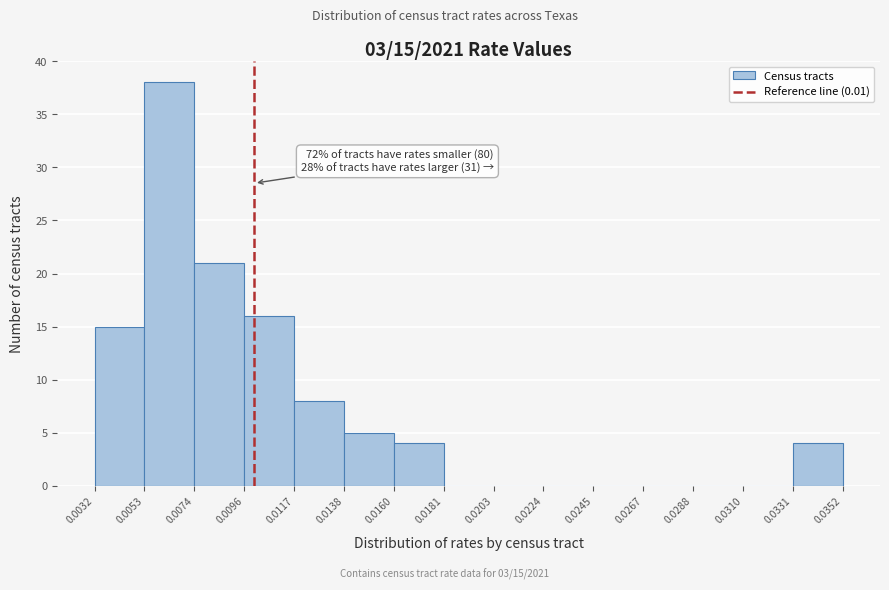

Which range on the x-axis has the tallest bar?

0.0053 to 0.0074